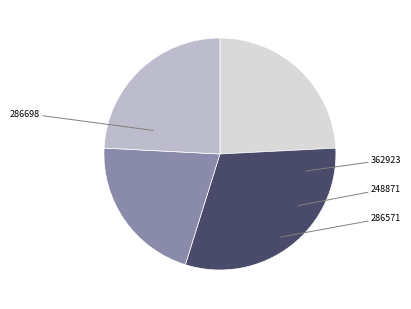

Is there a majority slice in this chart?

No